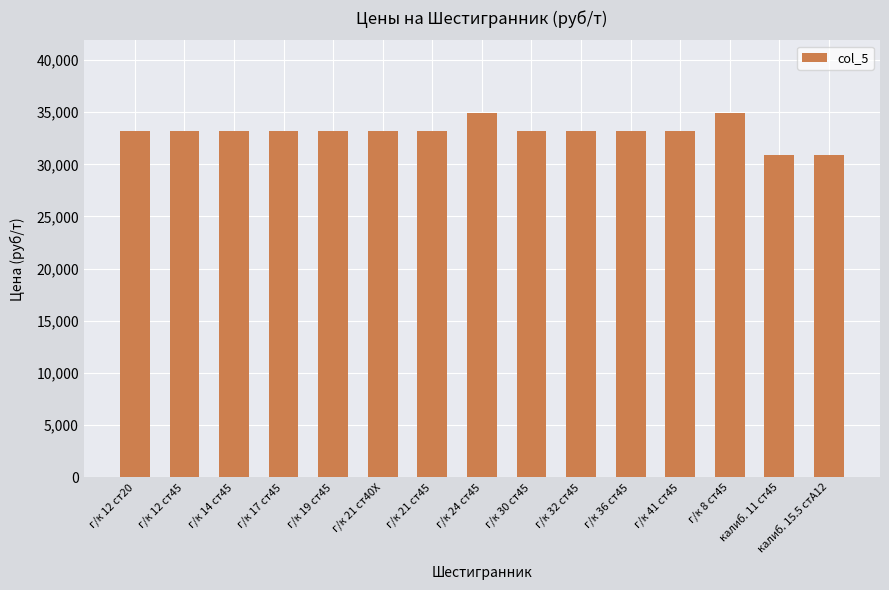

What is the maximum value shown in the chart?

34900